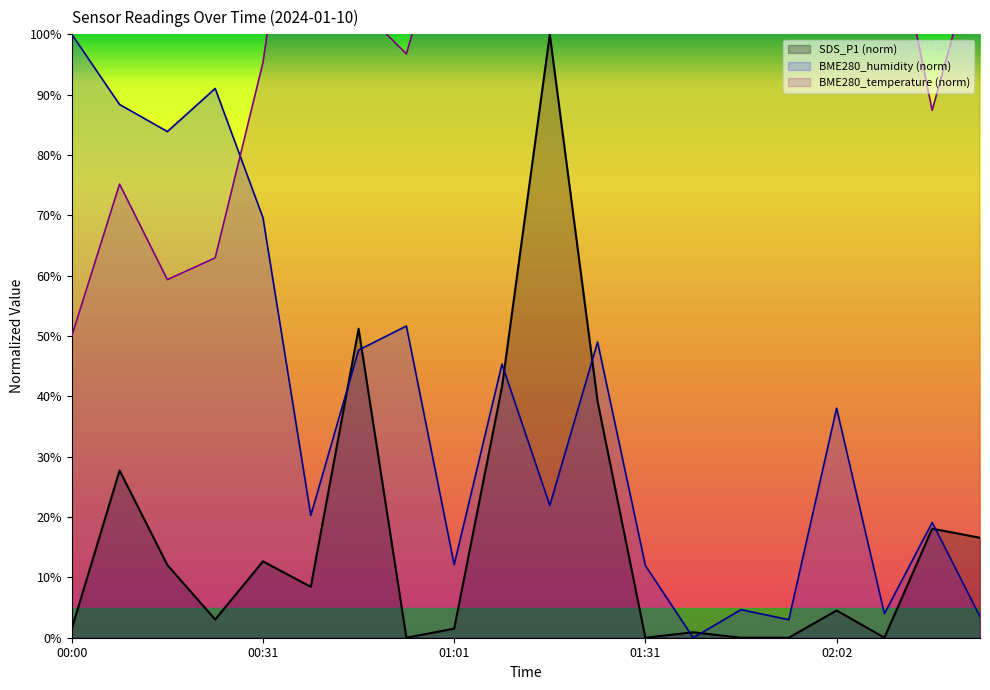

What is the difference between the highest and lowest values at 00:16?

71.8